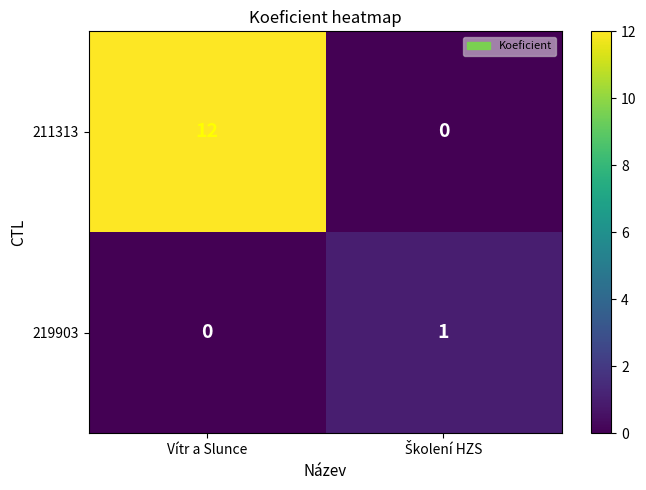

At which category is the sum across all series the highest?

Vítr a Slunce